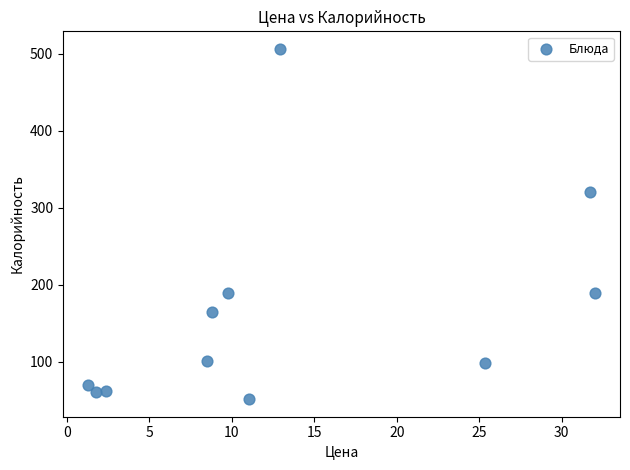

What Y value in the scatter plot is closest to 279?

320.3